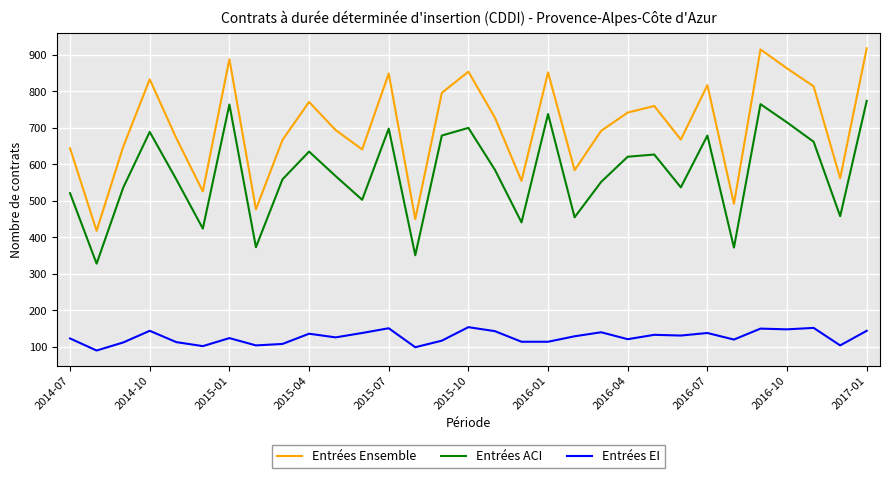

True or false: Entrées ACI and Entrées EI cross at least once.

False